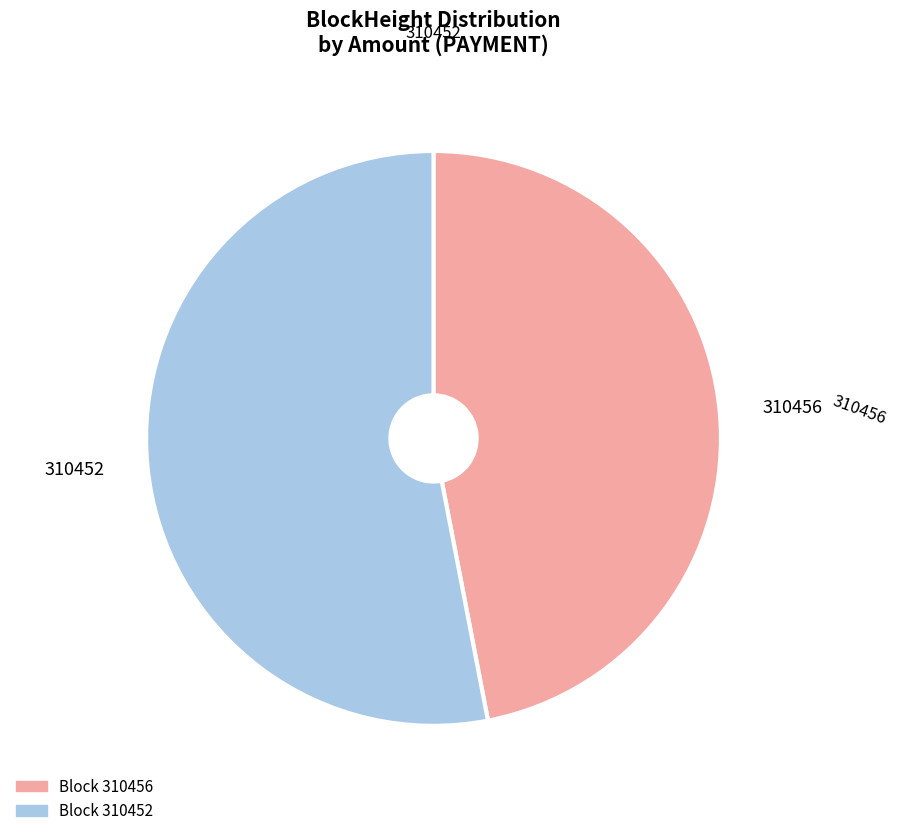

Is there a majority slice in this chart?

Yes